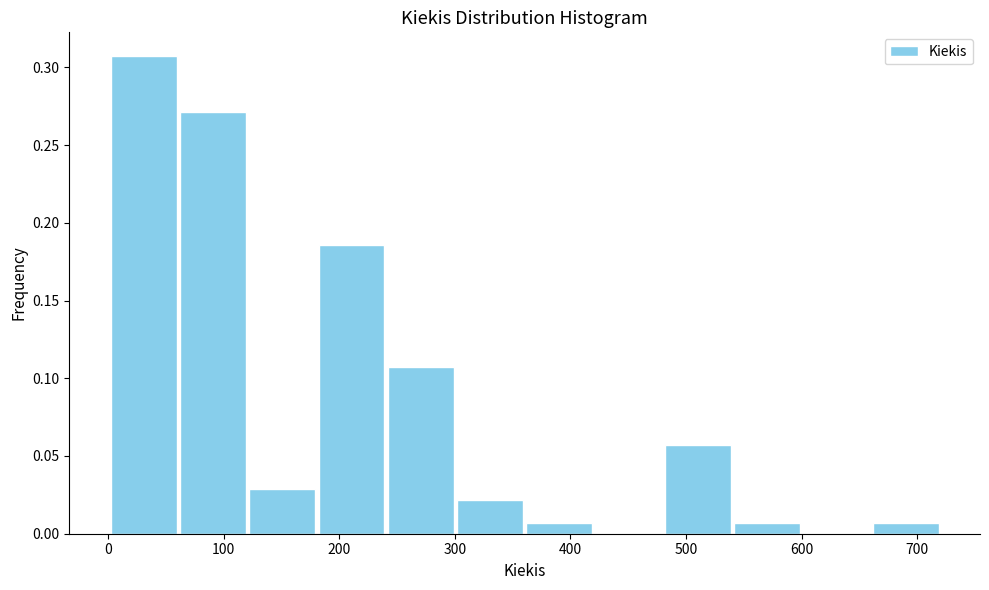

Over which range of the x-axis is the bar tallest?

0 to 60